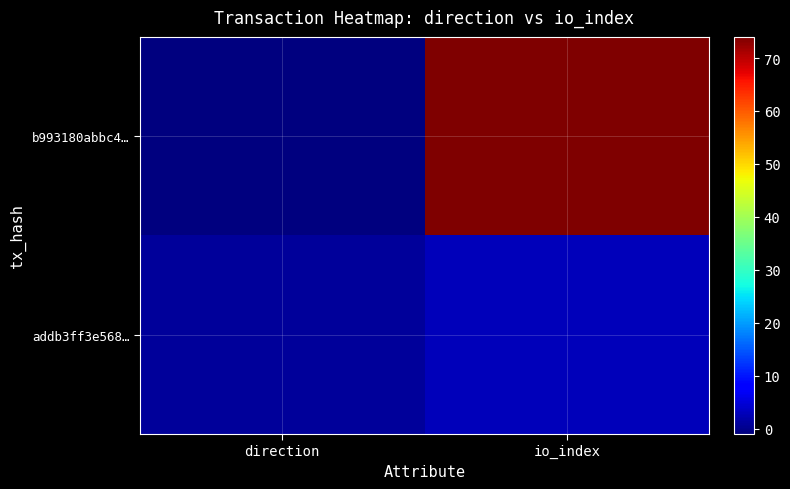

List the series in order of their peak value, highest first.

b993180abbc4…, addb3ff3e568…